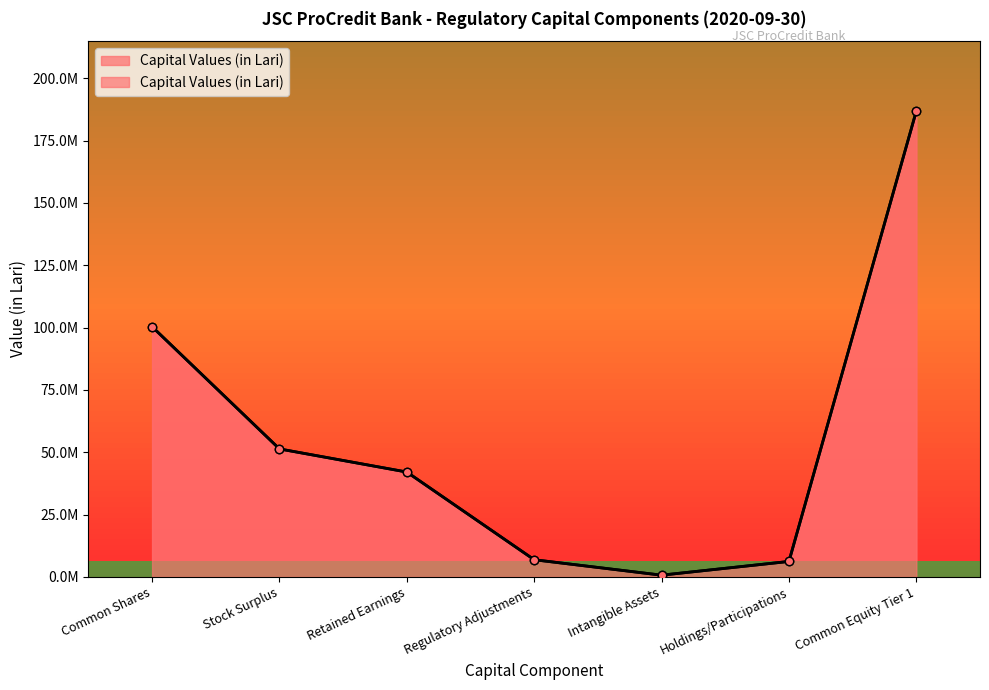

Reading left to right, transcribe all the data shown in this chart.

Common Shares=100351375.0	Stock Surplus=51324298.8	Retained Earnings=42049477.9	Regulatory Adjustments=6878102.9	Intangible Assets=683530.7	Holdings/Participations=6194572.2	Common Equity Tier 1=186847048.8